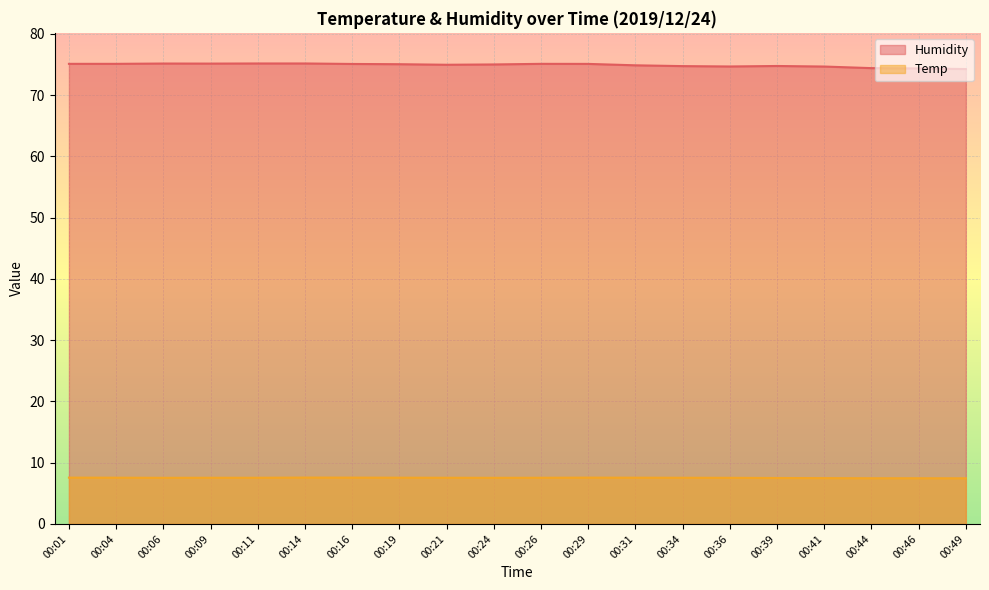

What are all the series names shown in the legend?

Humidity, Temp